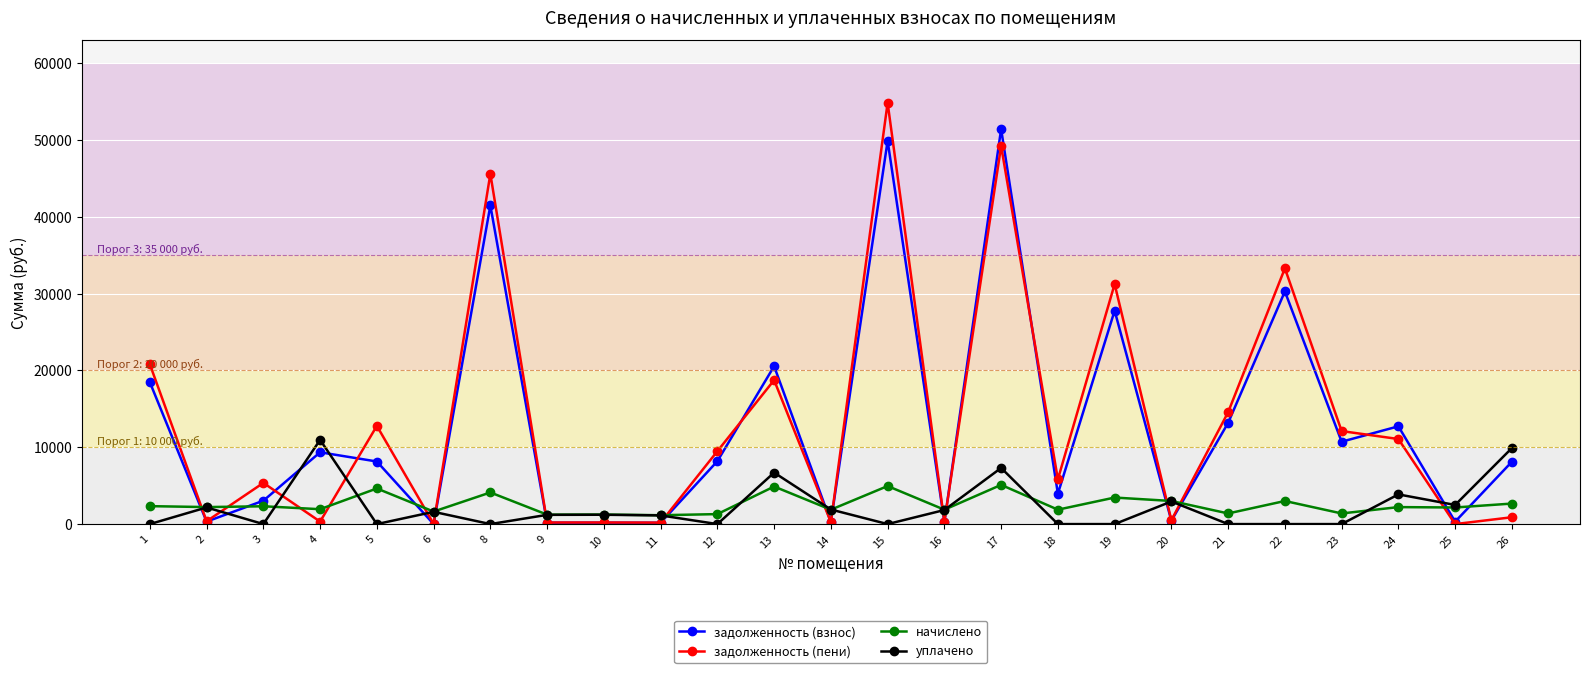

What is the maximum value for задолженность (пени)?

54848.8